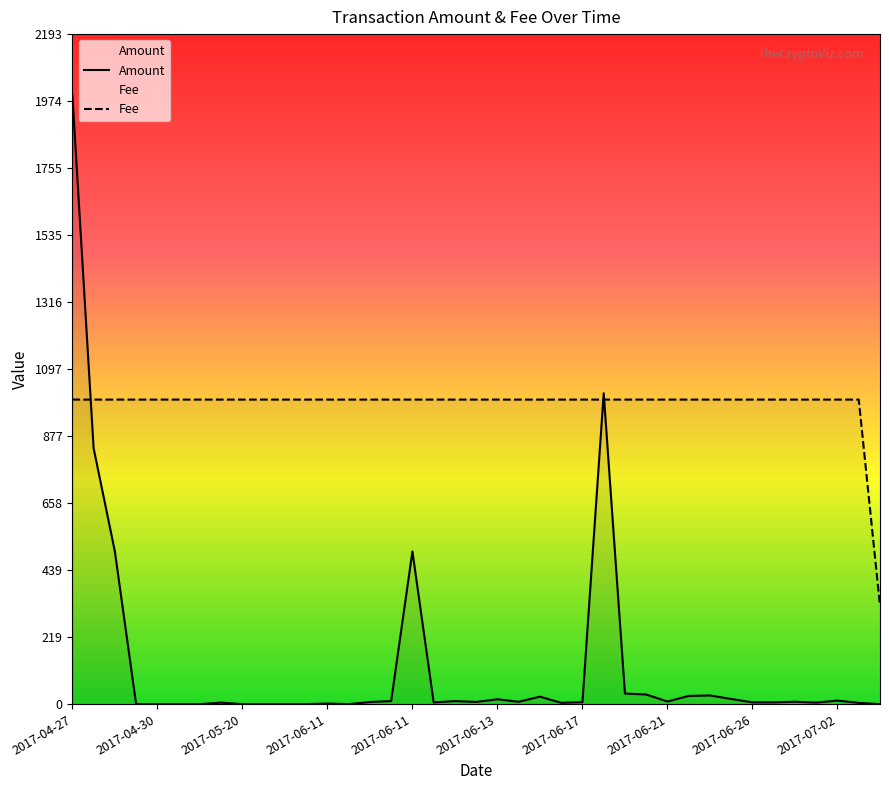

Which series has the widest spread of values?

Amount